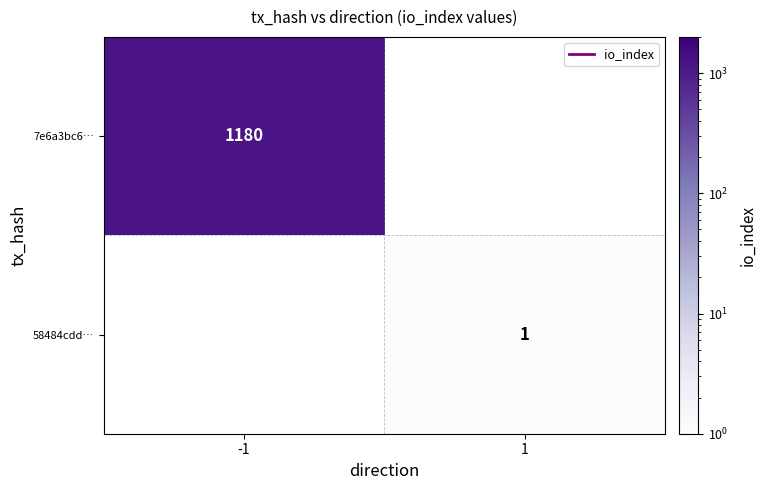

The value of 58484cdd… at 1 is 1.4. True or false?

False